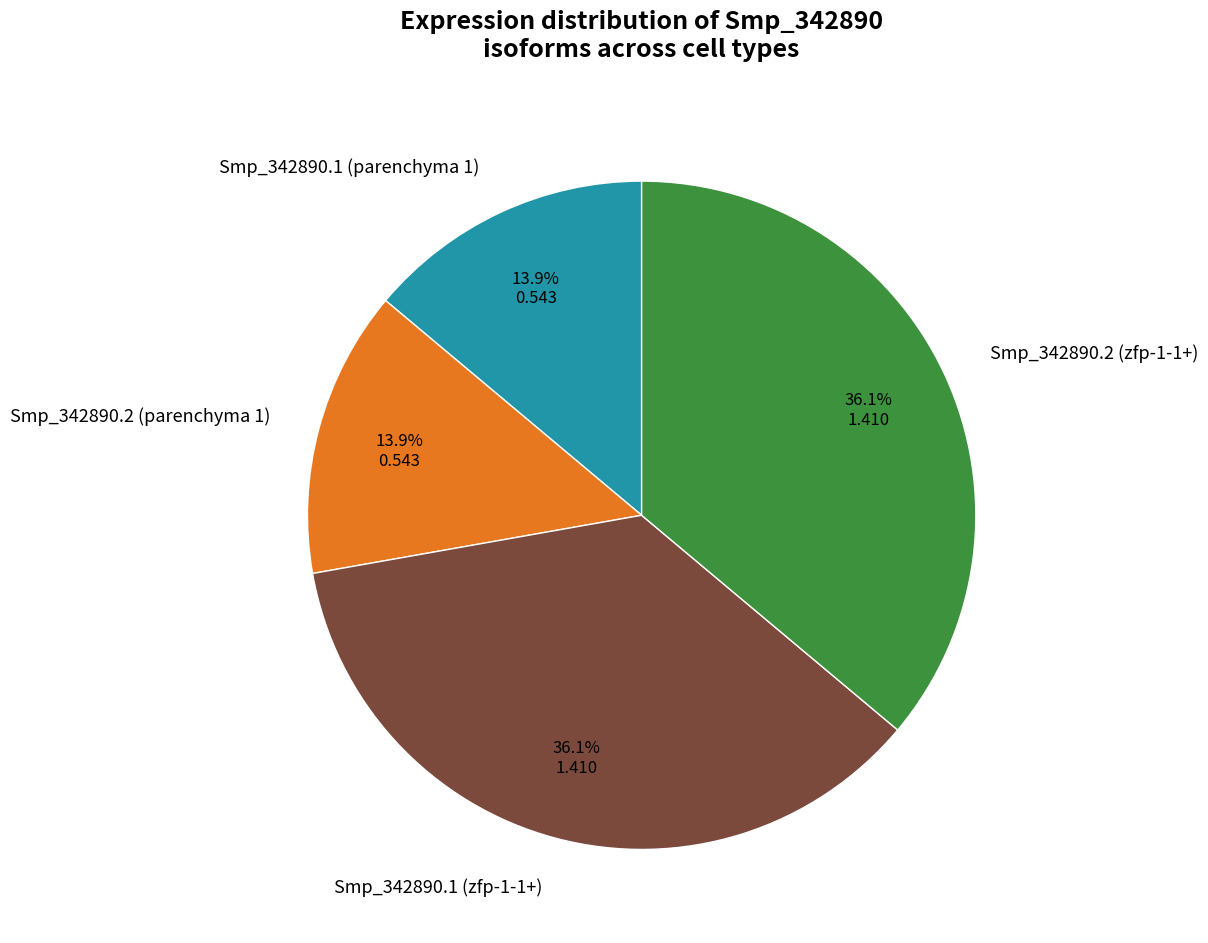

Combined, what portion of the pie is Smp_342890.2 (parenchyma 1) and Smp_342890.2 (zfp-1-1+)?

50.0%